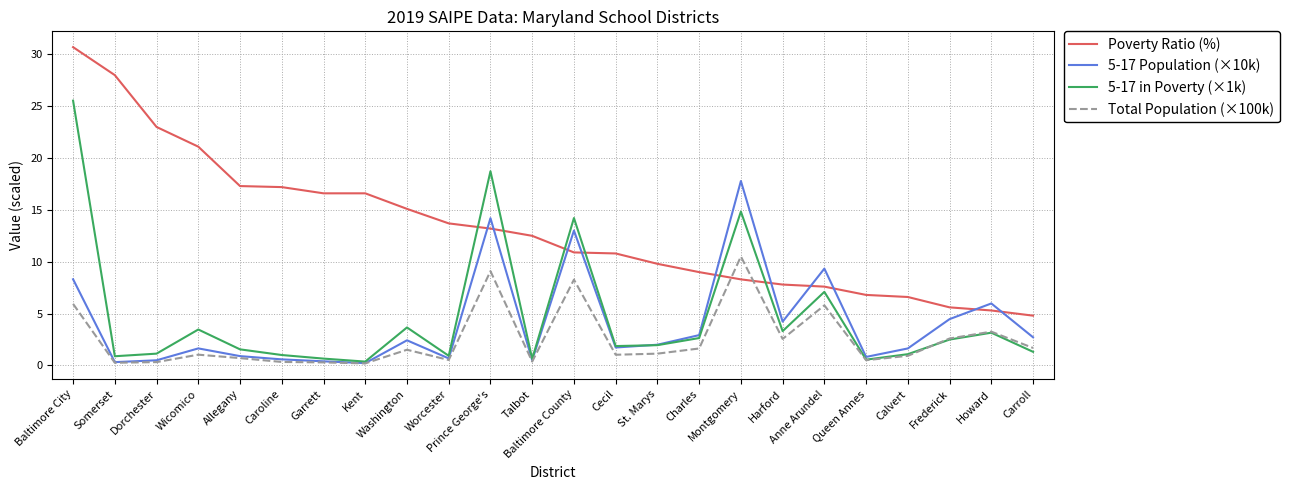

What is the average value of the Total Population (×100k) series?

2.5